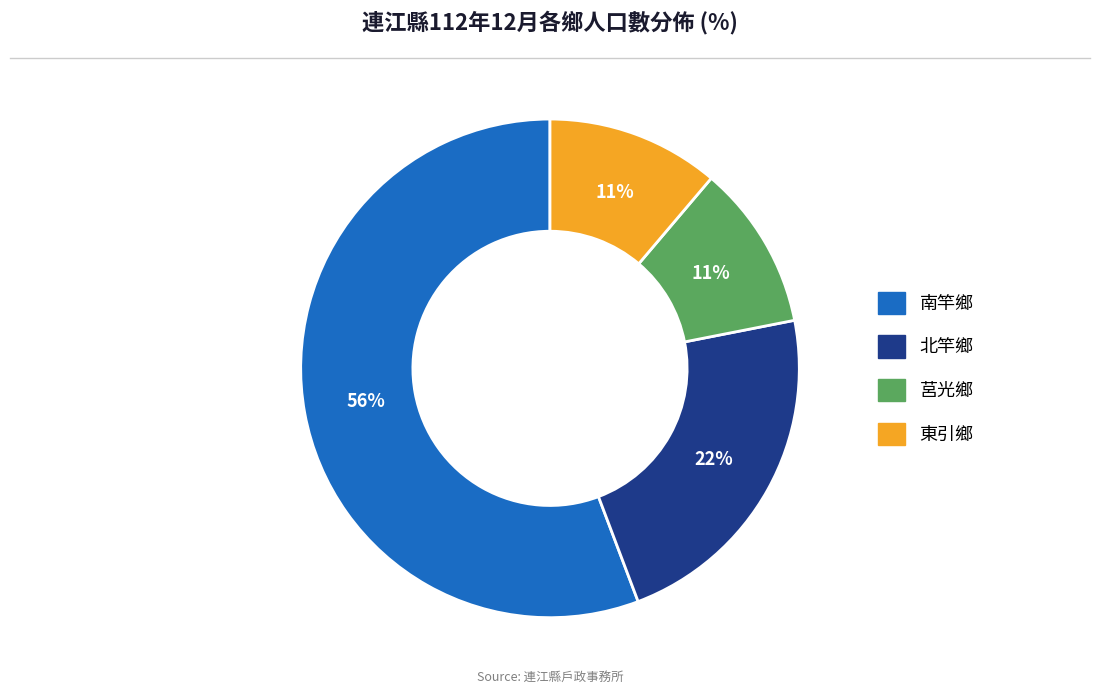

Which has a higher value, 莒光鄉 or 北竿鄉?

北竿鄉